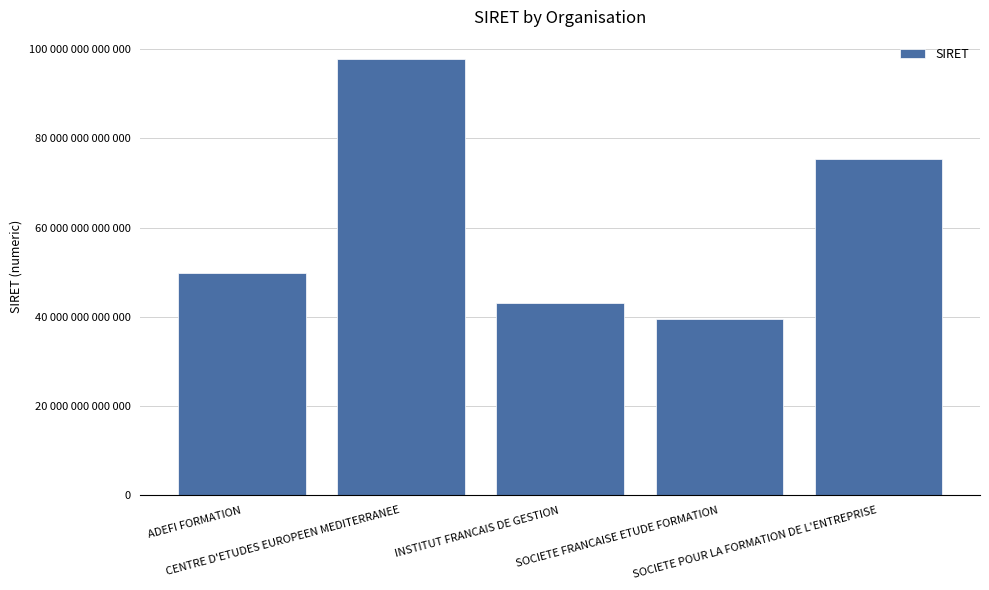

What value does the data have at CENTRE D'ETUDES EUROPEEN MEDITERRANEE, to the nearest 10?

97855127300010